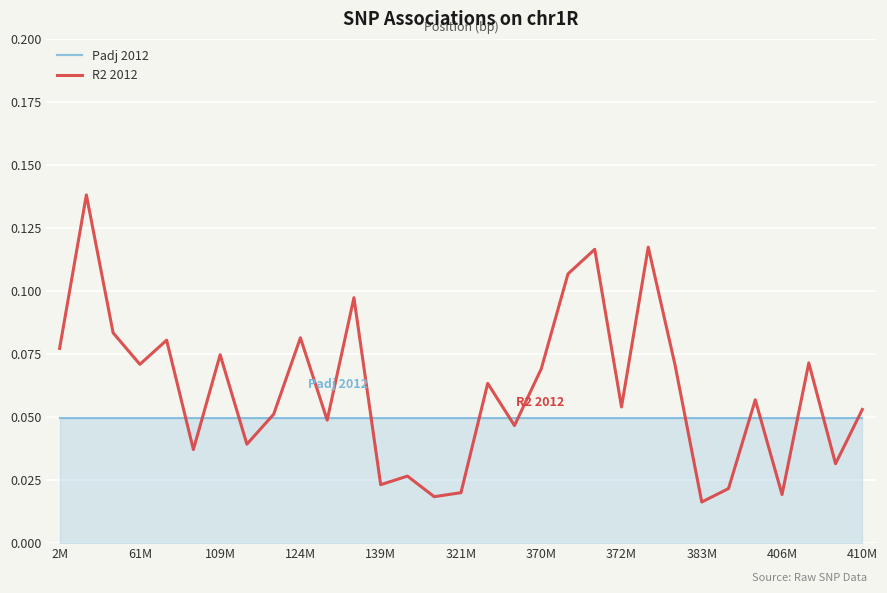

Rank the series by their average value, from highest to lowest.

R2 2012, Padj 2012